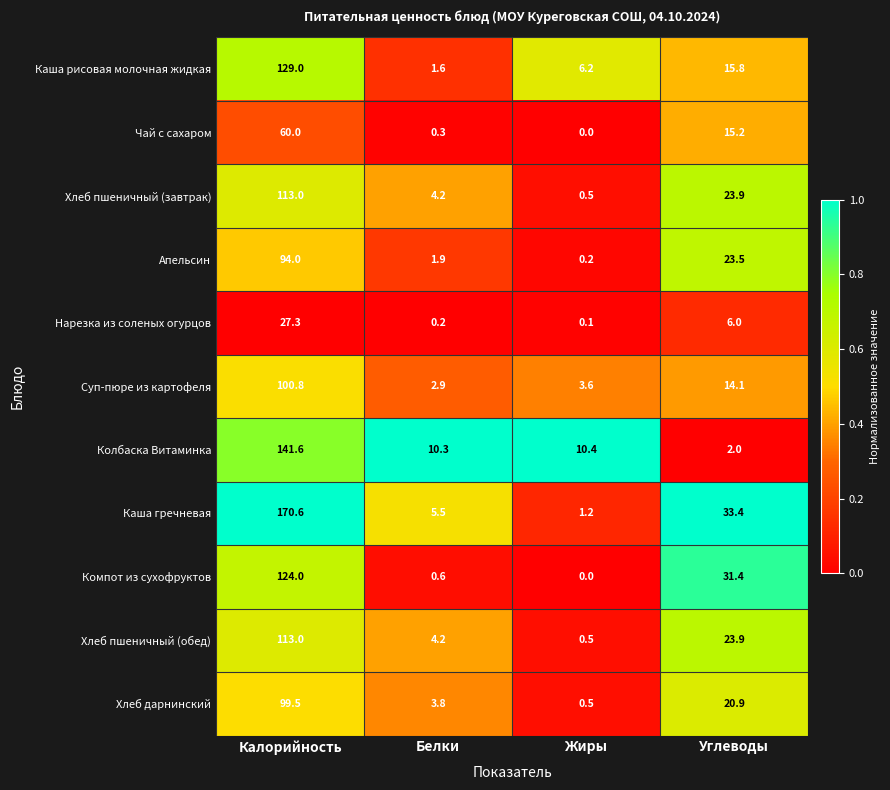

Between Белки and Жиры, which series saw the biggest shift?

Каша рисовая молочная жидкая